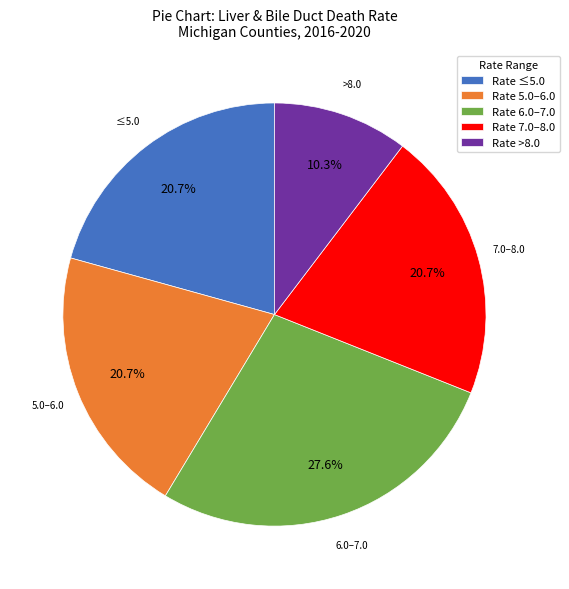

Which category has the smallest portion of the pie?

Rate >8.0